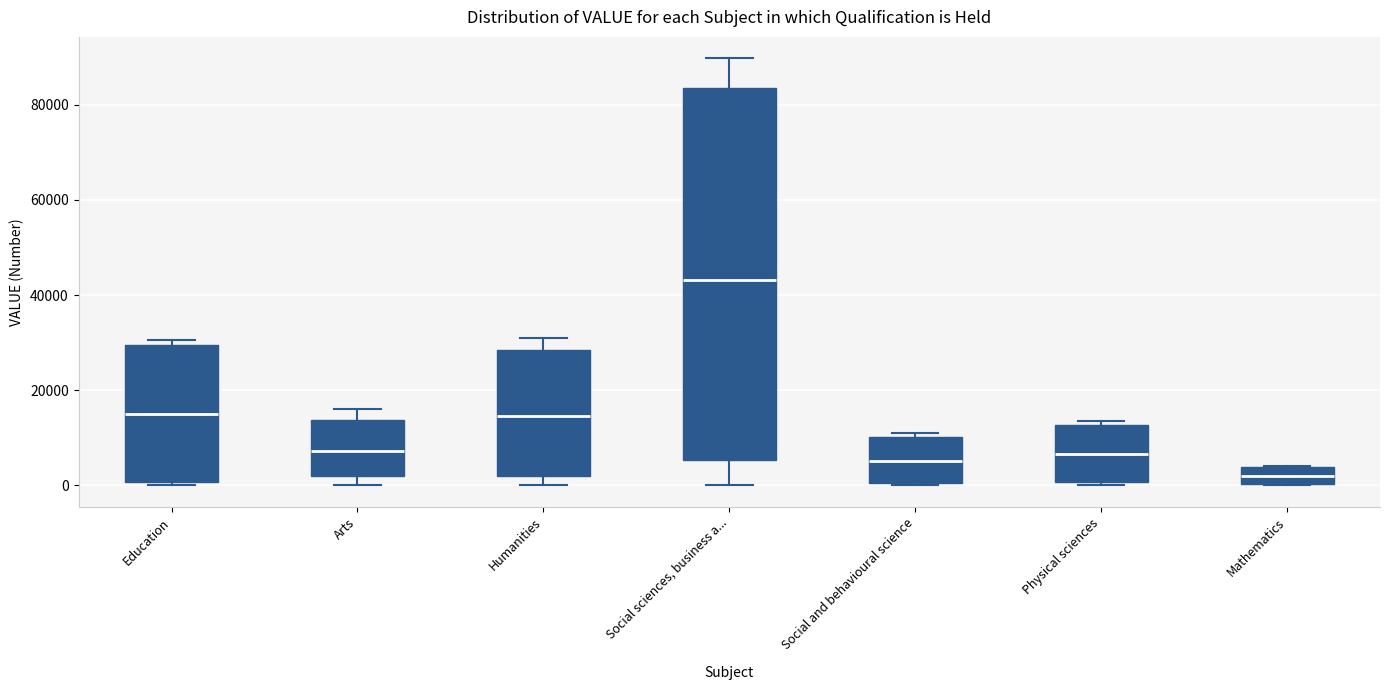

Where does the upper whisker of the box for Humanities end on the y-axis? The values are not printed on the chart, so give them approximately, as read against the axis.

30000